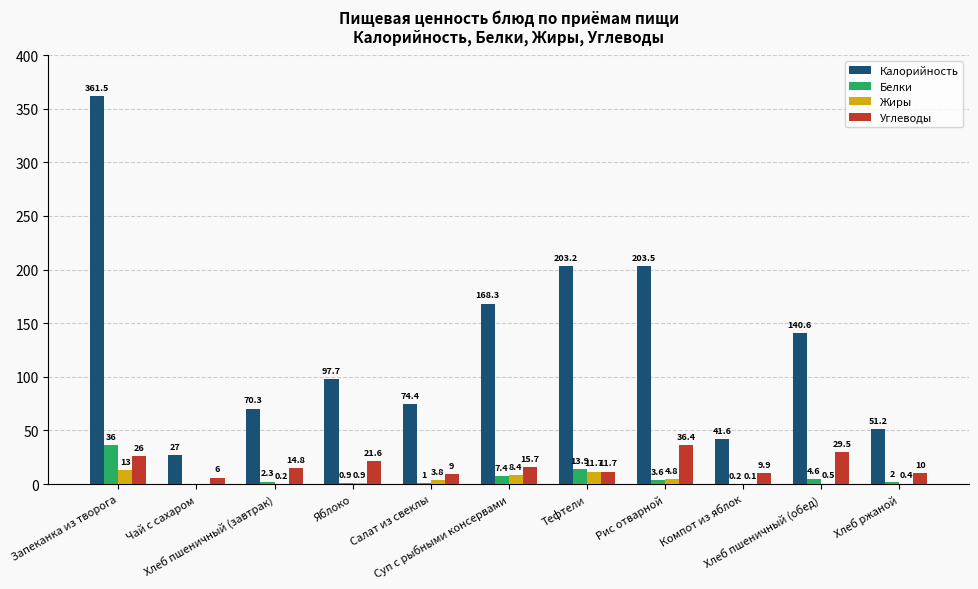

Which series has the largest total across all categories?

Калорийность